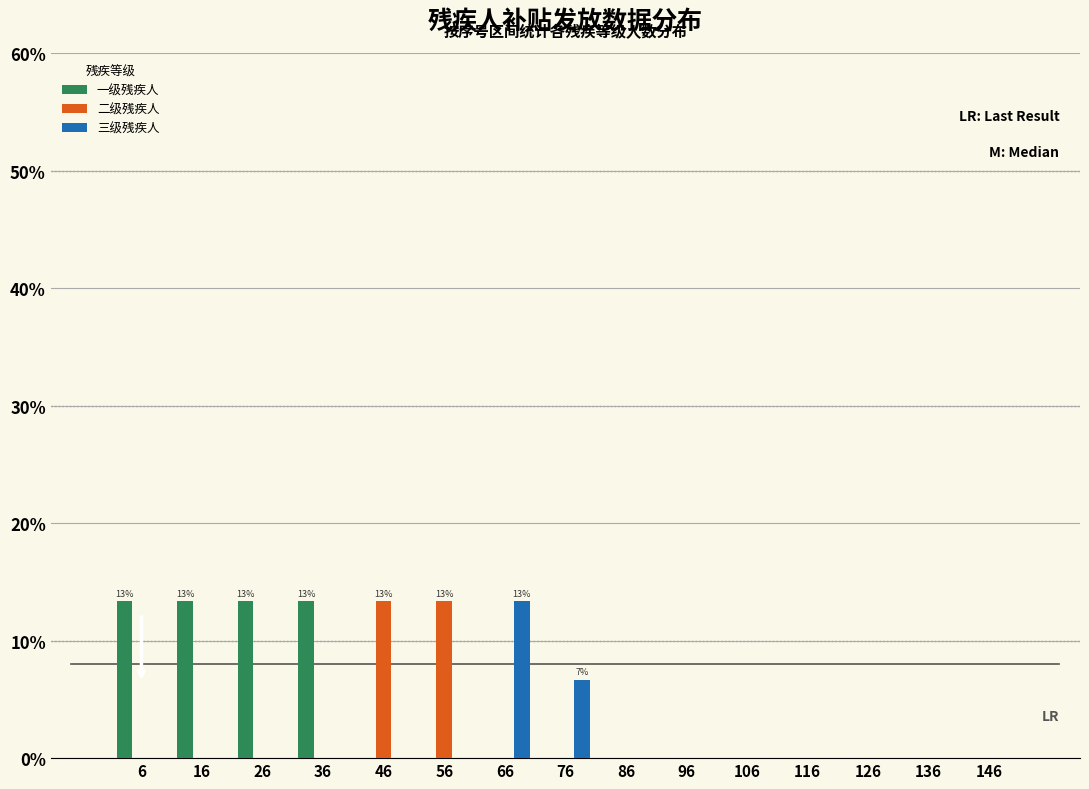

True or false: 二级残疾人 has a value of 5.2 at 106.

False